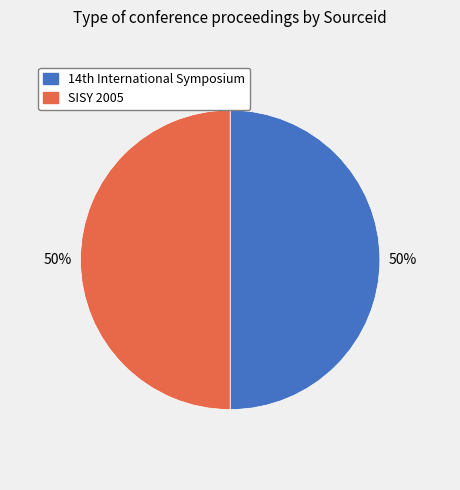

Is it true that SISY 2005 is 42% of the pie?

False